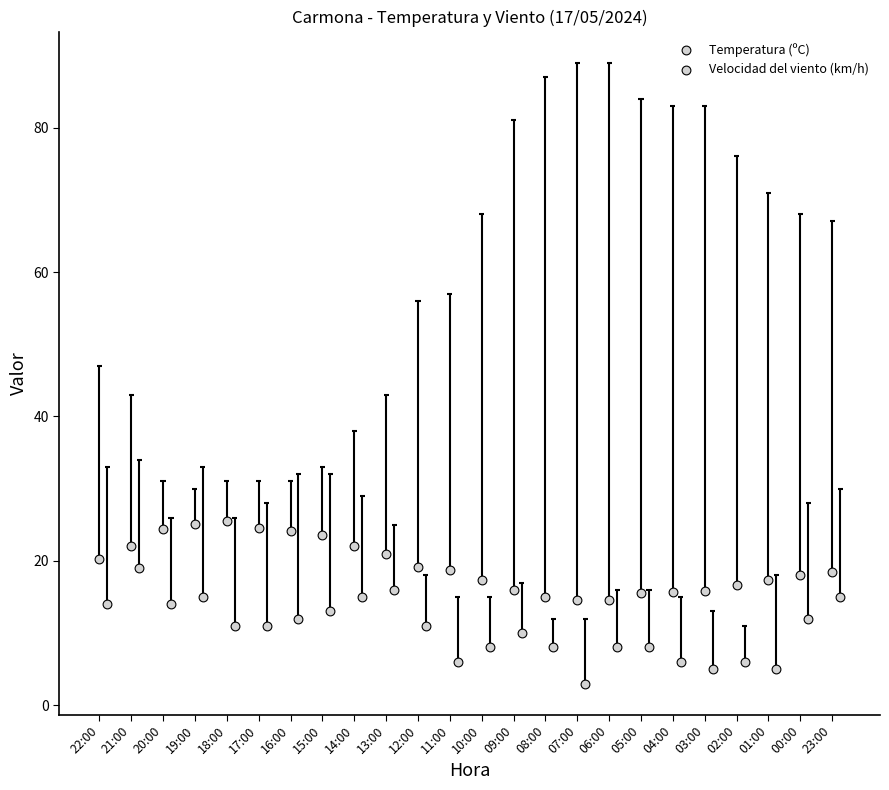

At which category is the sum across all series the highest?

21:00